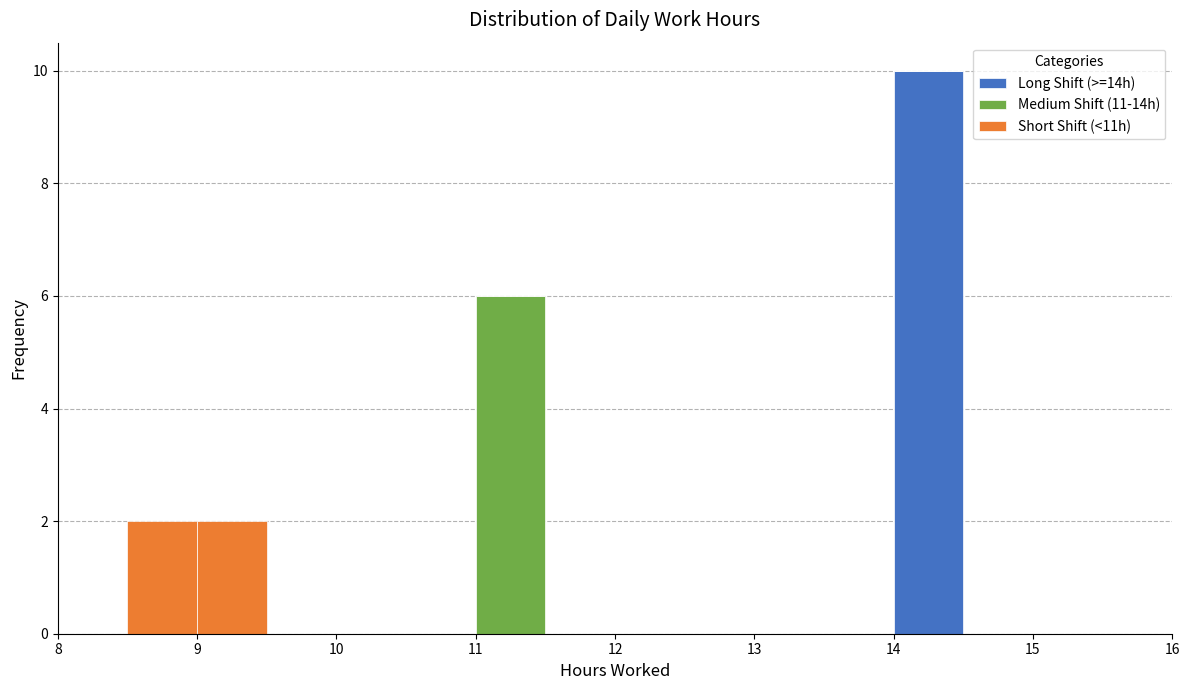

Reading left to right, transcribe this chart: for each stacked bar, give the range it covers on the x-axis and its total height. The values are not printed on the chart, so give them approximately, as read against the axis.

8.5 to 9.0: 2
9.0 to 9.5: 2
9.5 to 10.0: 0
10.0 to 10.5: 0
10.5 to 11.0: 0
11.0 to 11.5: 6
11.5 to 12.0: 0
12.0 to 12.5: 0
12.5 to 13.0: 0
13.0 to 13.5: 0
13.5 to 14.0: 0
14.0 to 14.5: 10
14.5 to 15.0: 0